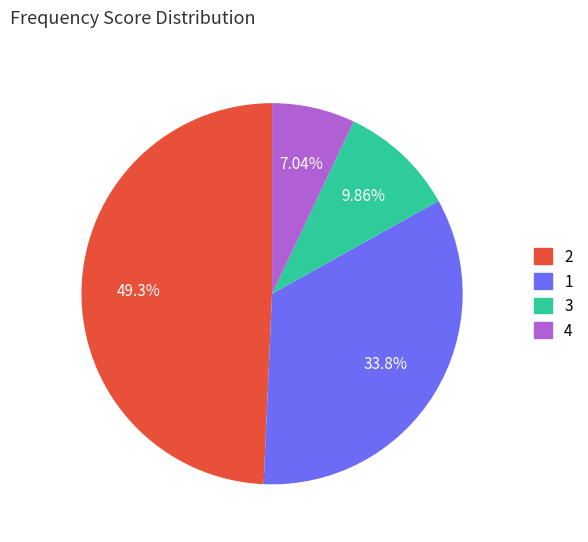

Which slice is the smallest?

4